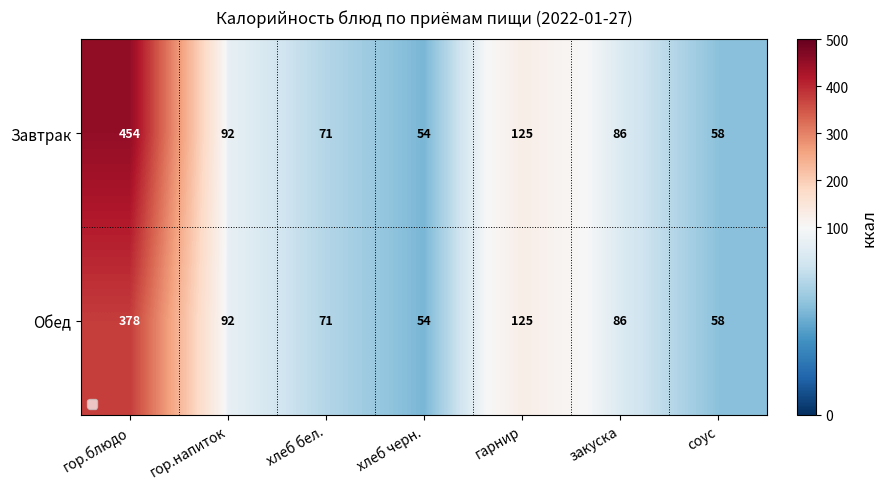

Rank the series by their maximum value, from highest to lowest.

Завтрак, Обед